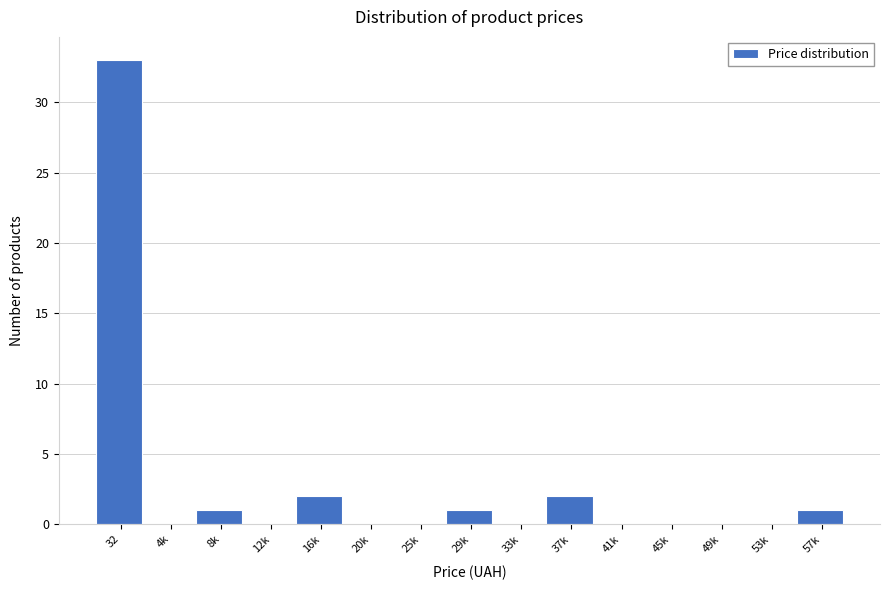

Reading left to right, transcribe all the data shown in this chart.

32=33	4k=0	8k=1	12k=0	16k=2	20k=0	25k=0	29k=1	33k=0	37k=2	41k=0	45k=0	49k=0	53k=0	57k=1